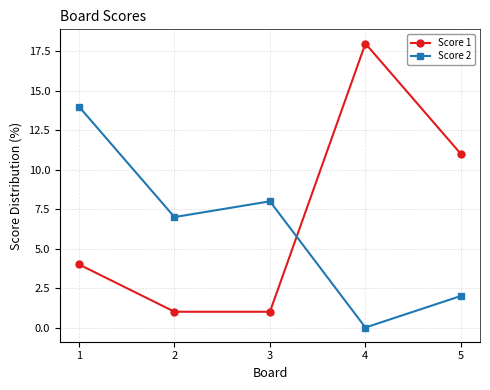

How many lines are shown in the chart?

2